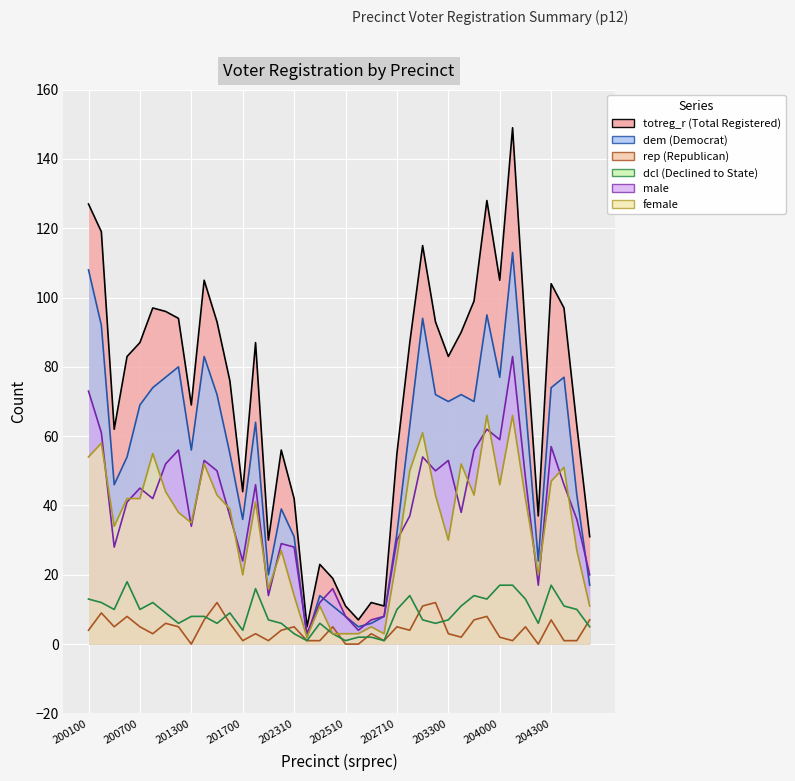

What is the value of the female point at the 2nd from the left?

58